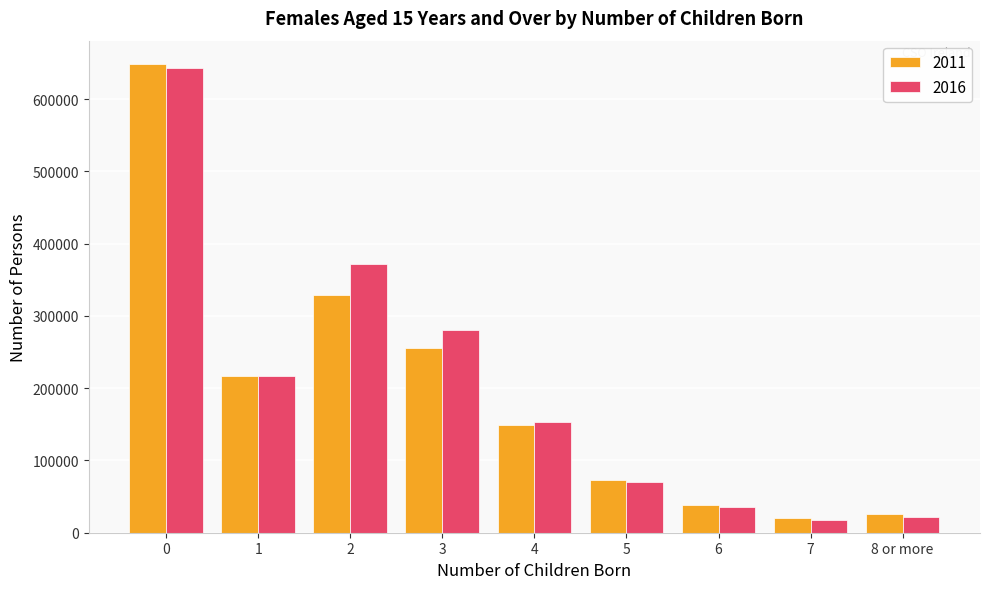

At which label does 2011 reach its minimum?

7